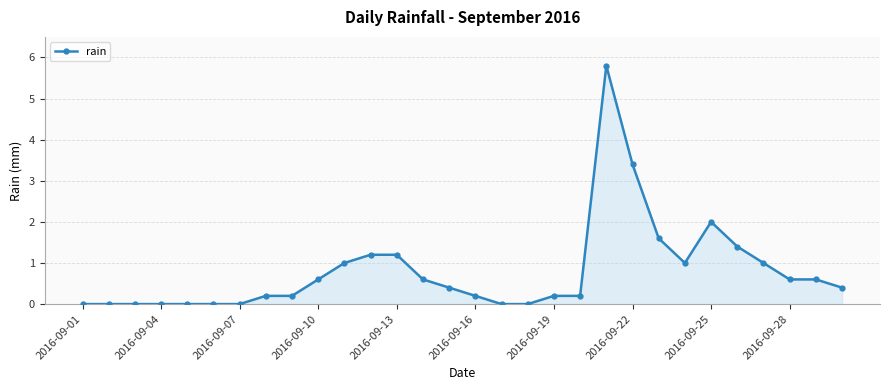

What is the greatest value displayed?

5.8